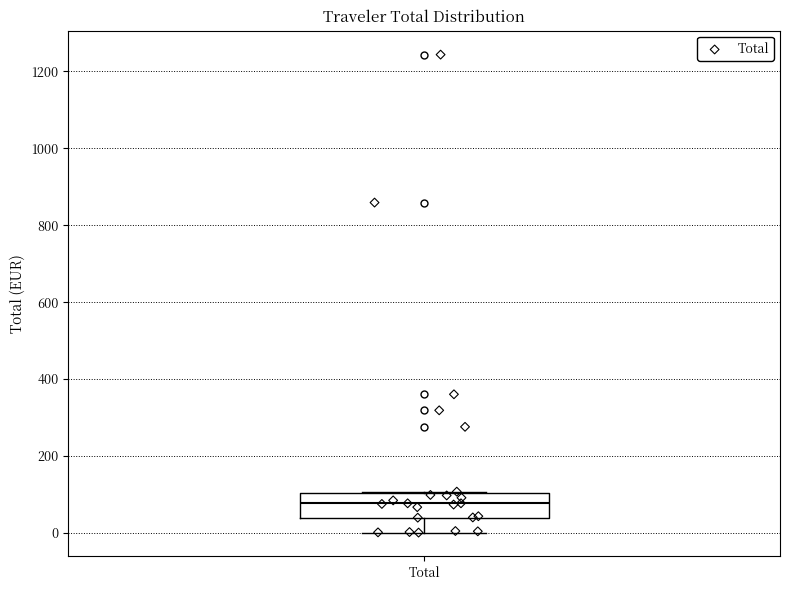

Where is the upper edge of the box for Total on the y-axis? The values are not printed on the chart, so give them approximately, as read against the axis.

100